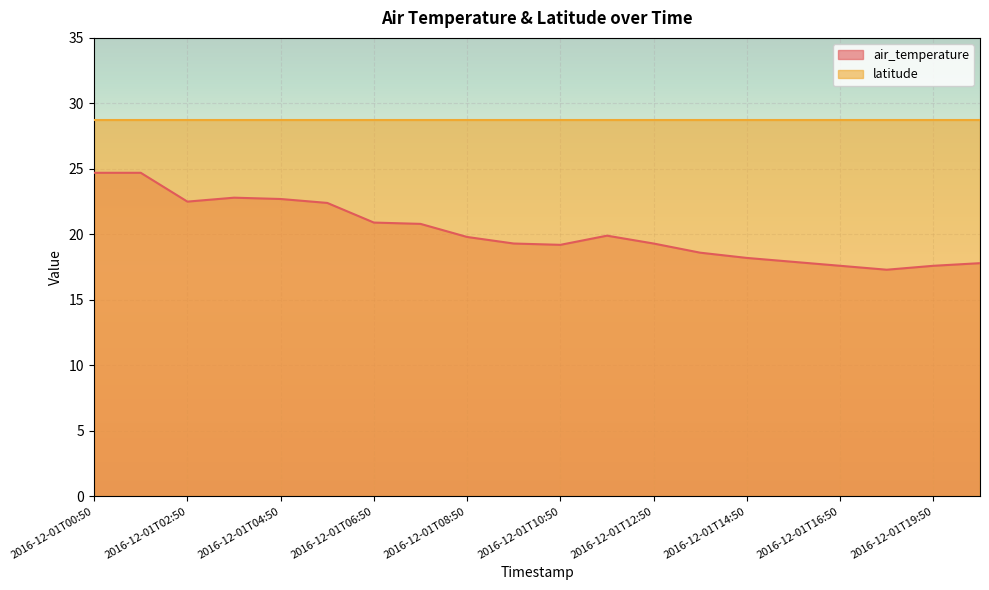

What is the label of the 15th point from the right?

2016-12-01T05:50